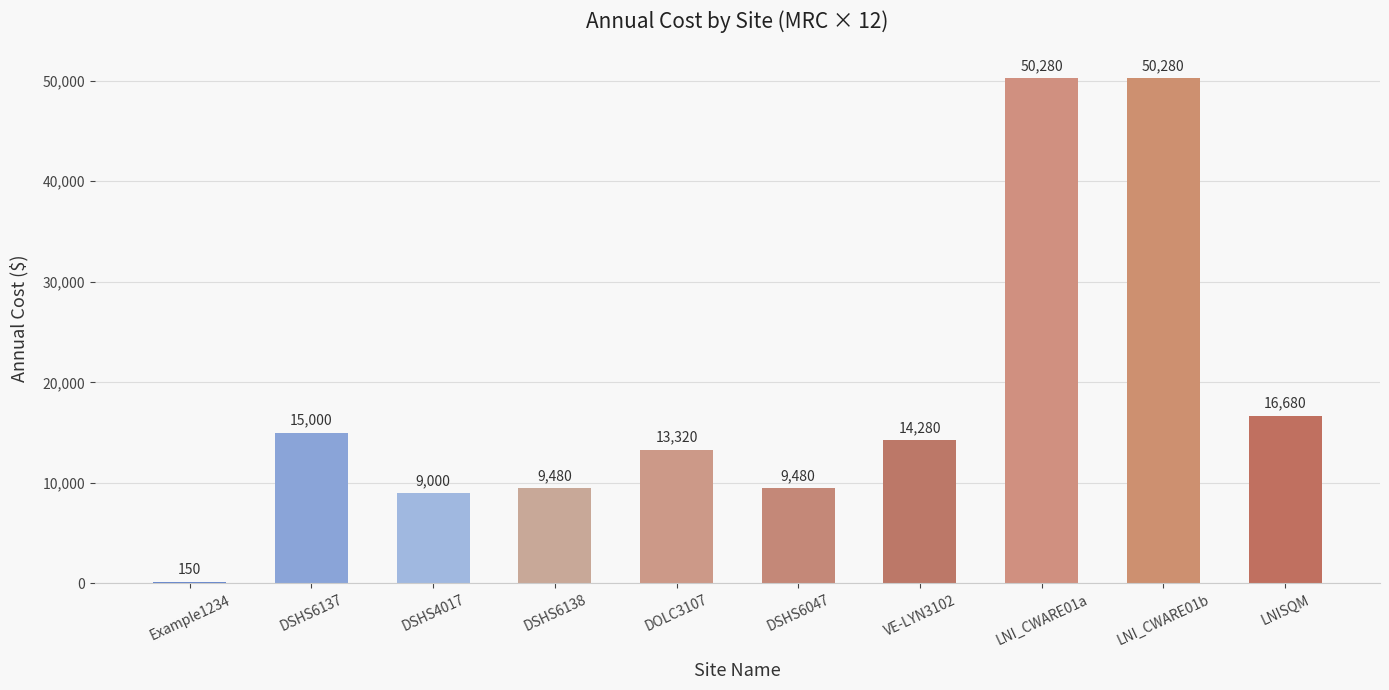

What is the maximum value shown in the chart?

50280